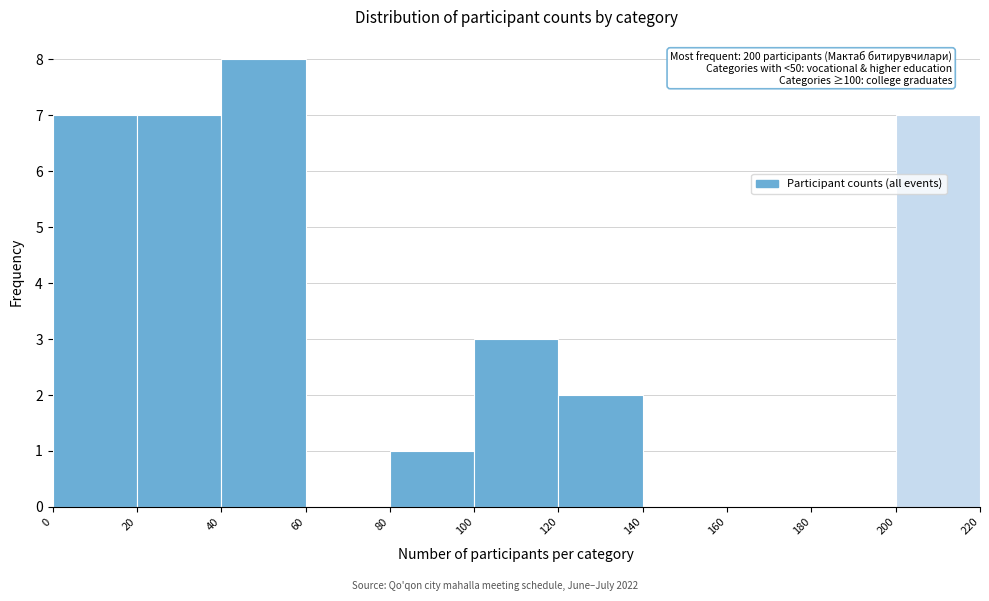

Over which range of the x-axis is the bar tallest?

40 to 60